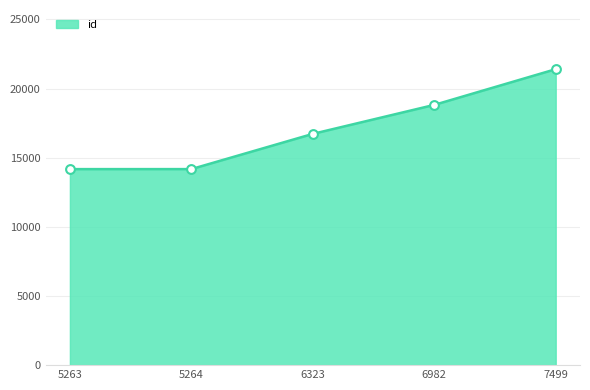

Which has a higher value, 6323 or 5263?

6323